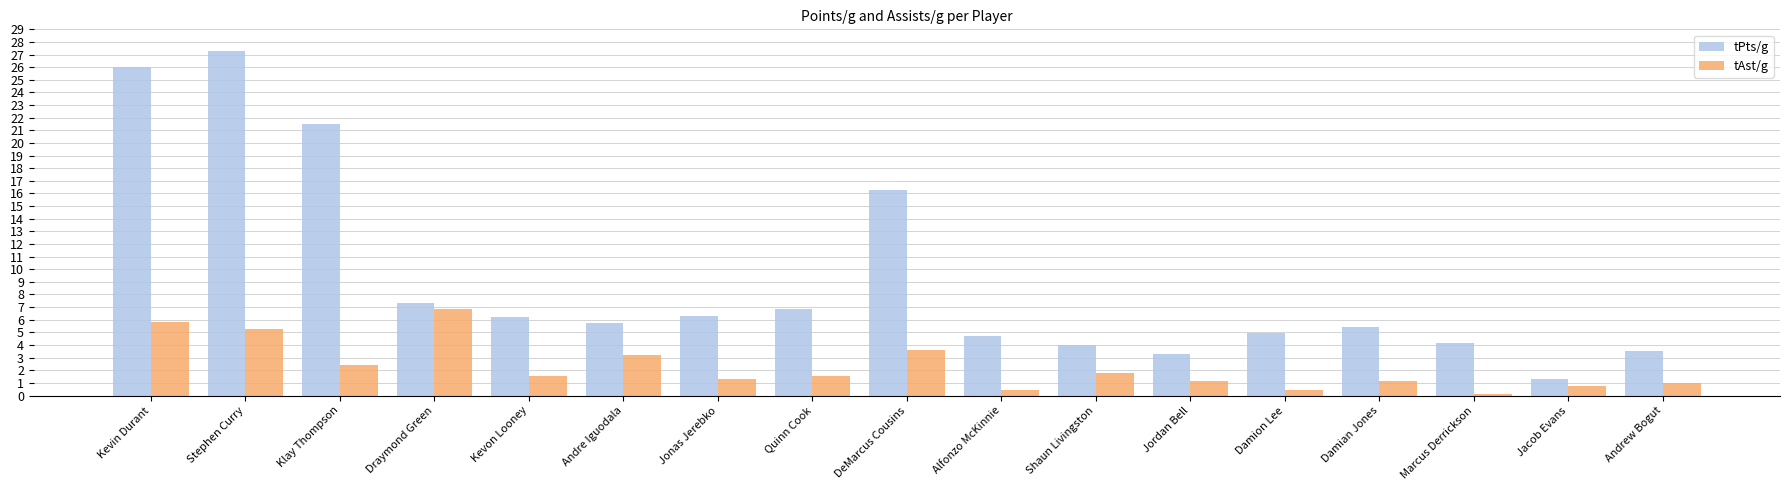

Between Andre Iguodala and Alfonzo McKinnie, which series saw the biggest shift?

tAst/g